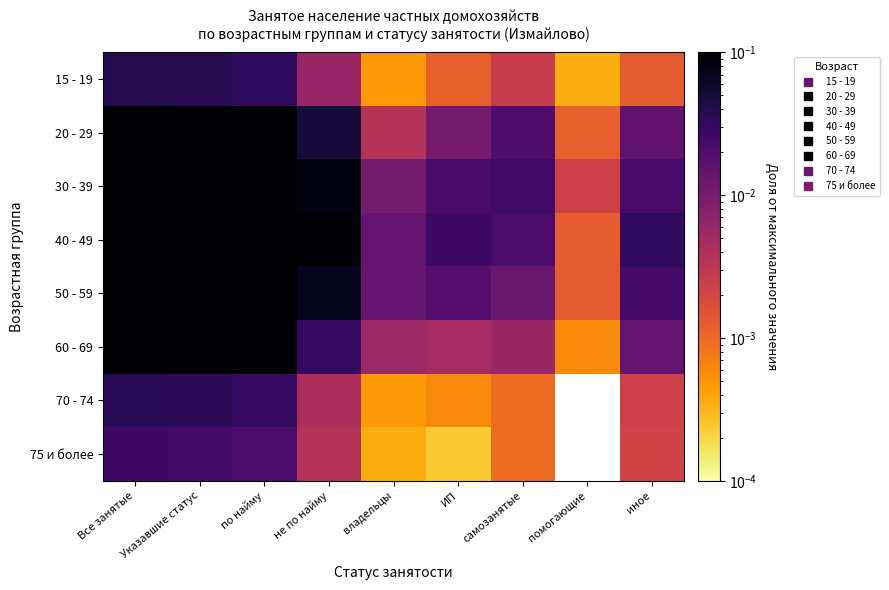

At which category does the chart reach its minimum across all series?

помогающие